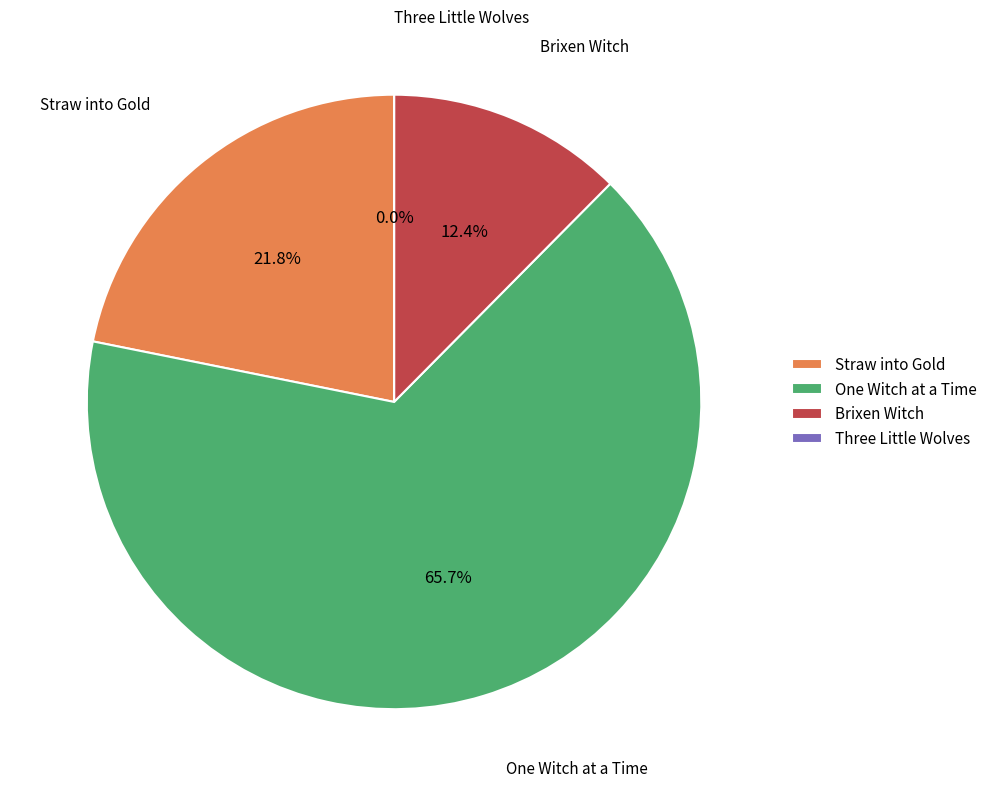

What percentage is the Straw into Gold slice, to the nearest percent?

22%